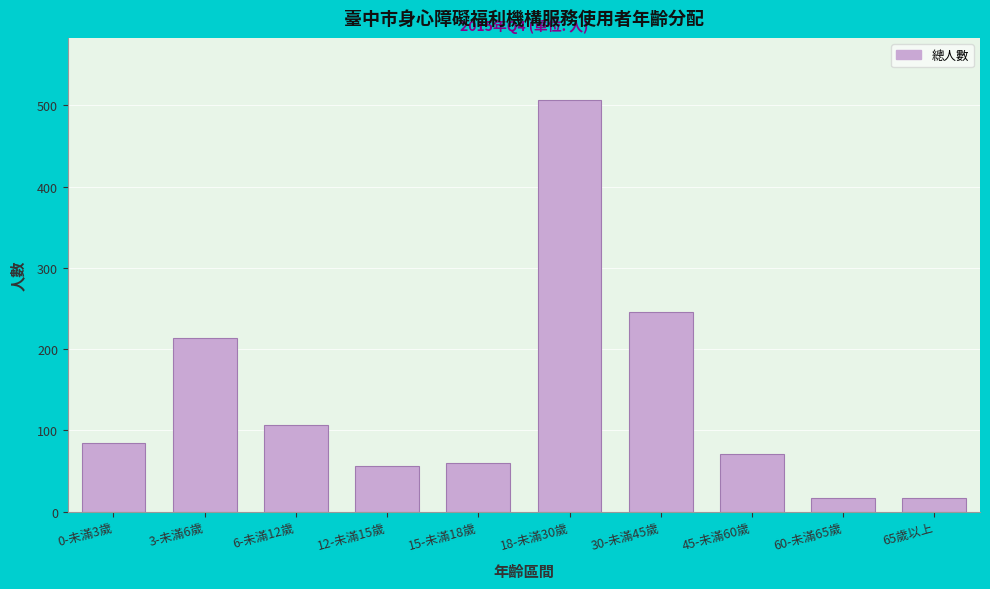

Reading right to left, what are all the values shown in this chart?

17	17	71	246	507	60	56	106	214	84